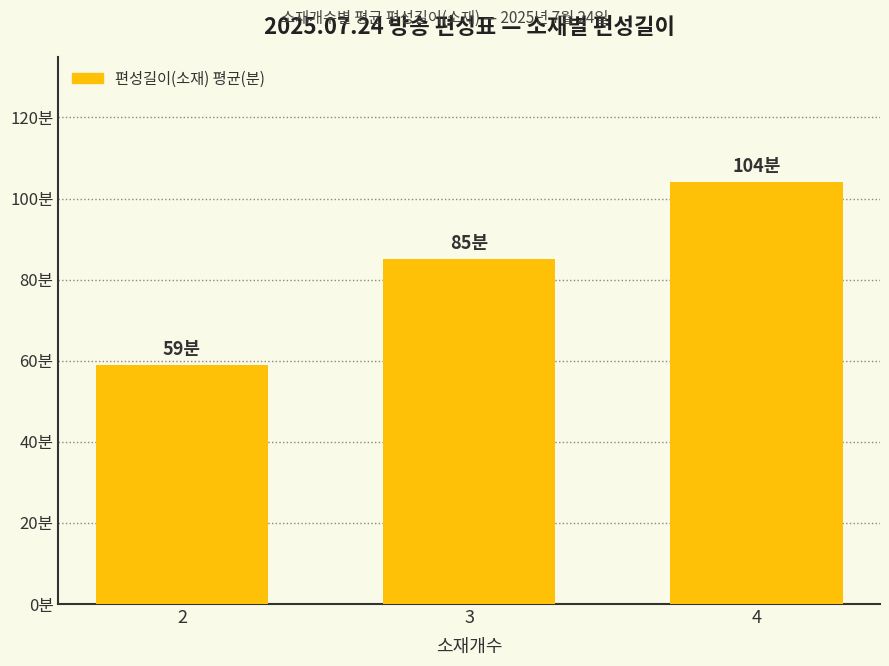

What is the change in value from 3 to 4?

+19